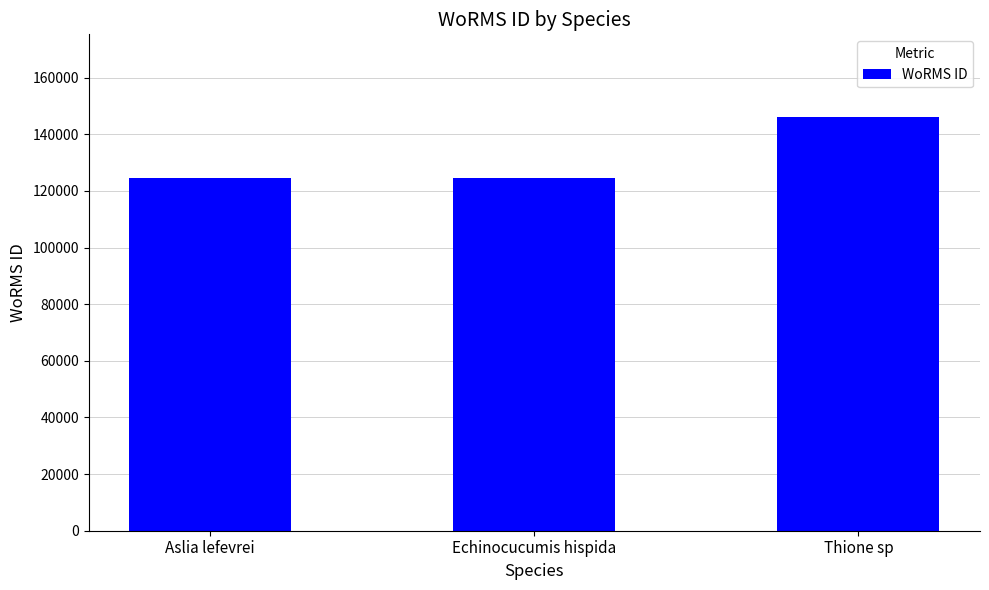

What is the change in value from Aslia lefevrei to Thione sp?

+21518